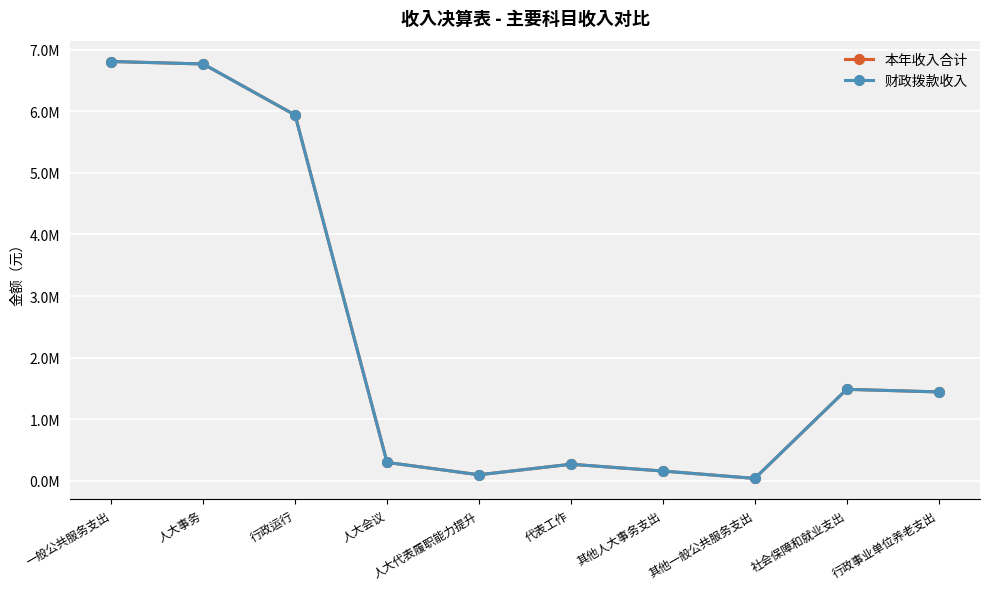

Is this an area chart (filled region under the line)?

No